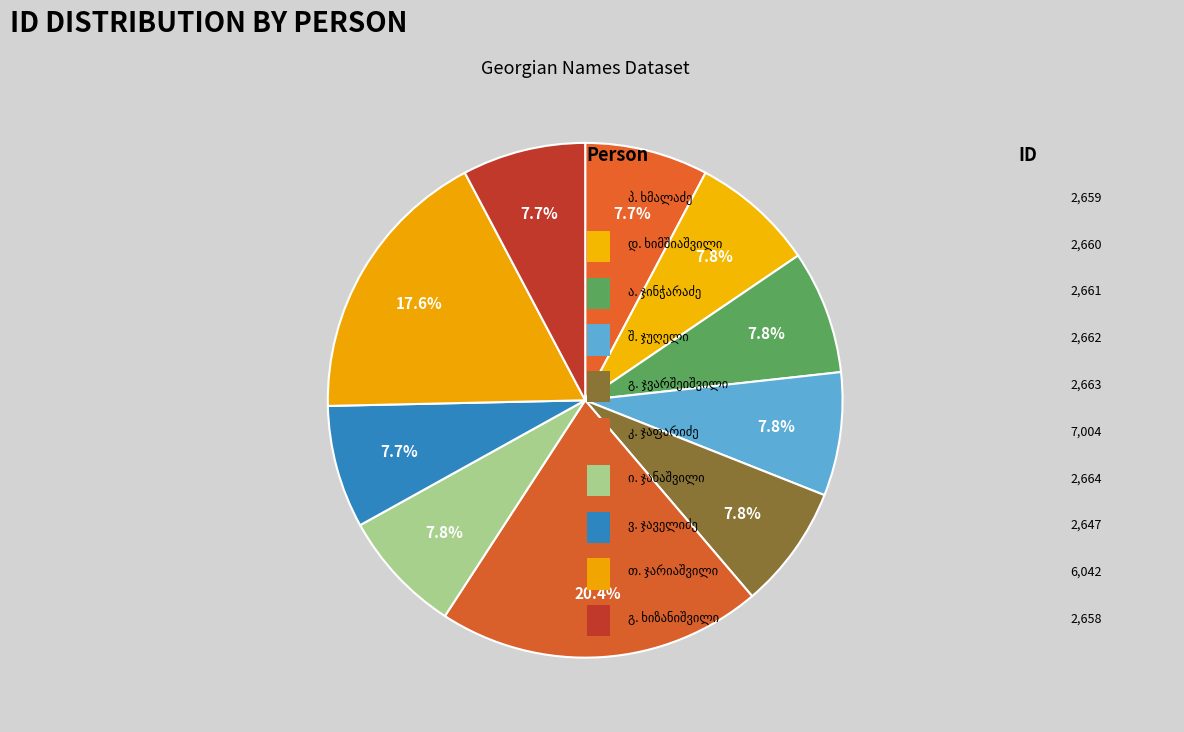

Count the number of slices in the pie.

10